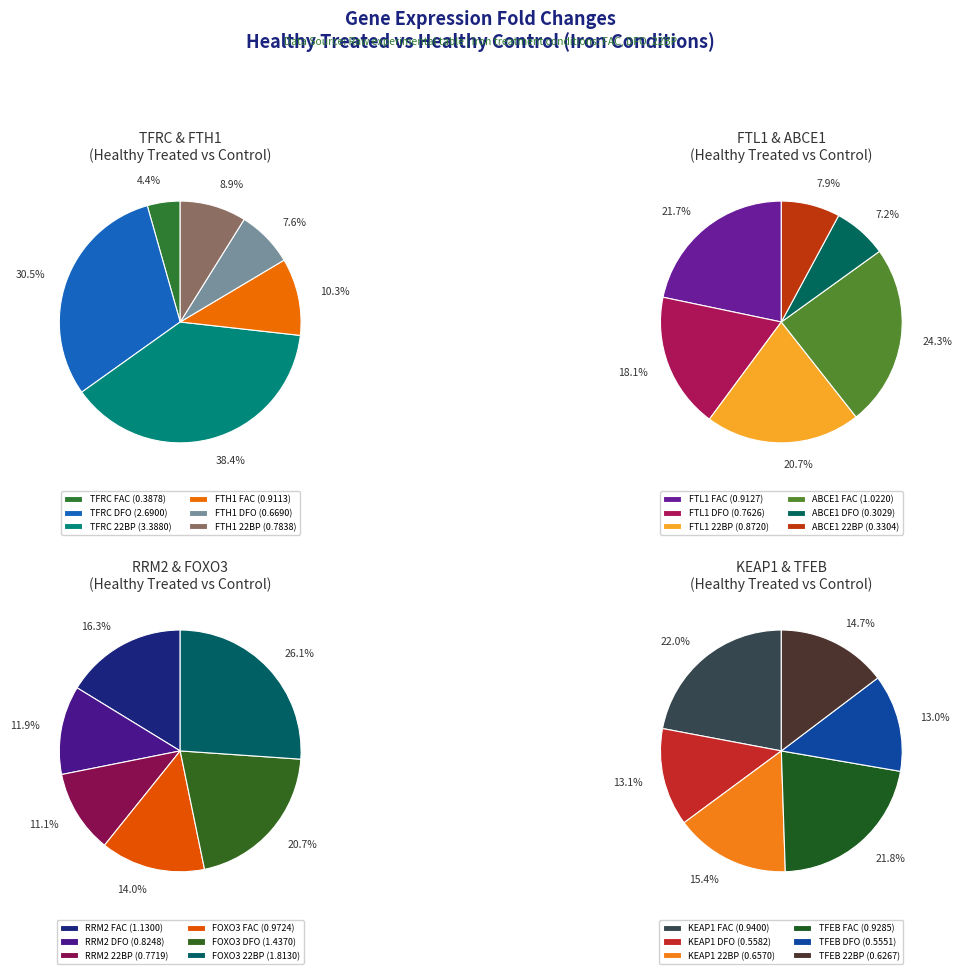

To the nearest percent, what is the difference between the 7 and 1 slice percentages?

13%